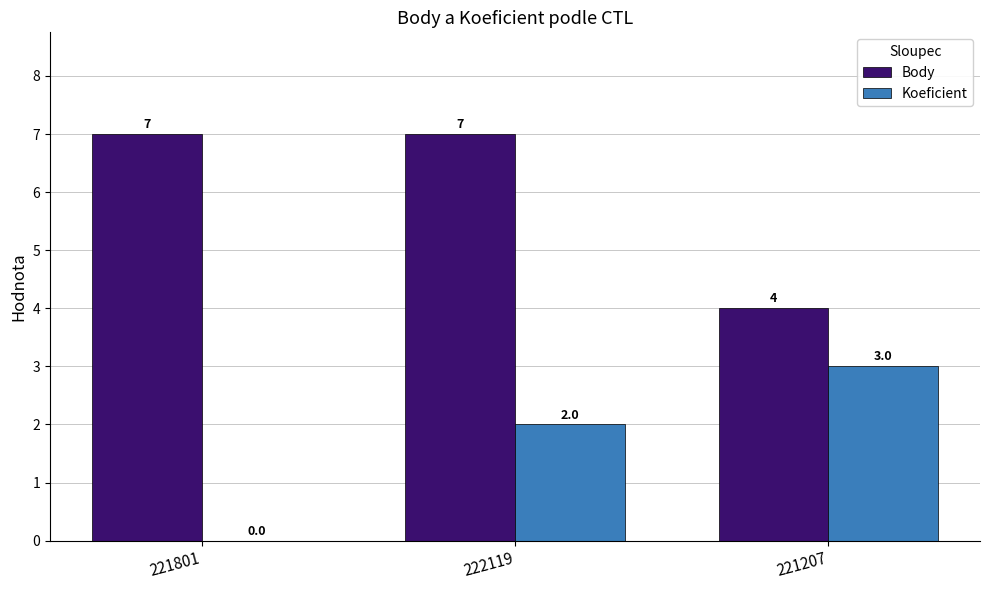

What is the total value across all series at 221207?

7